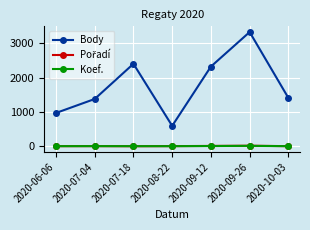

Which series has the largest total across all categories?

Body